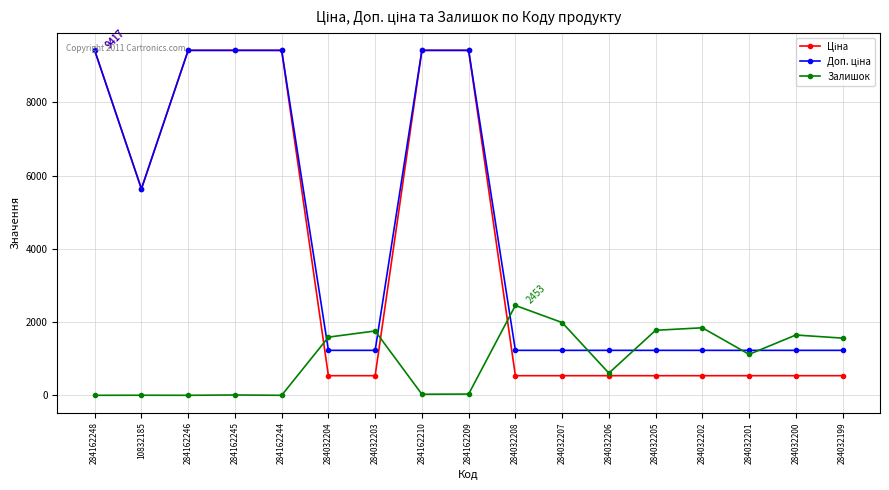

What is the difference between the highest and lowest values at 284162246?

9416.9